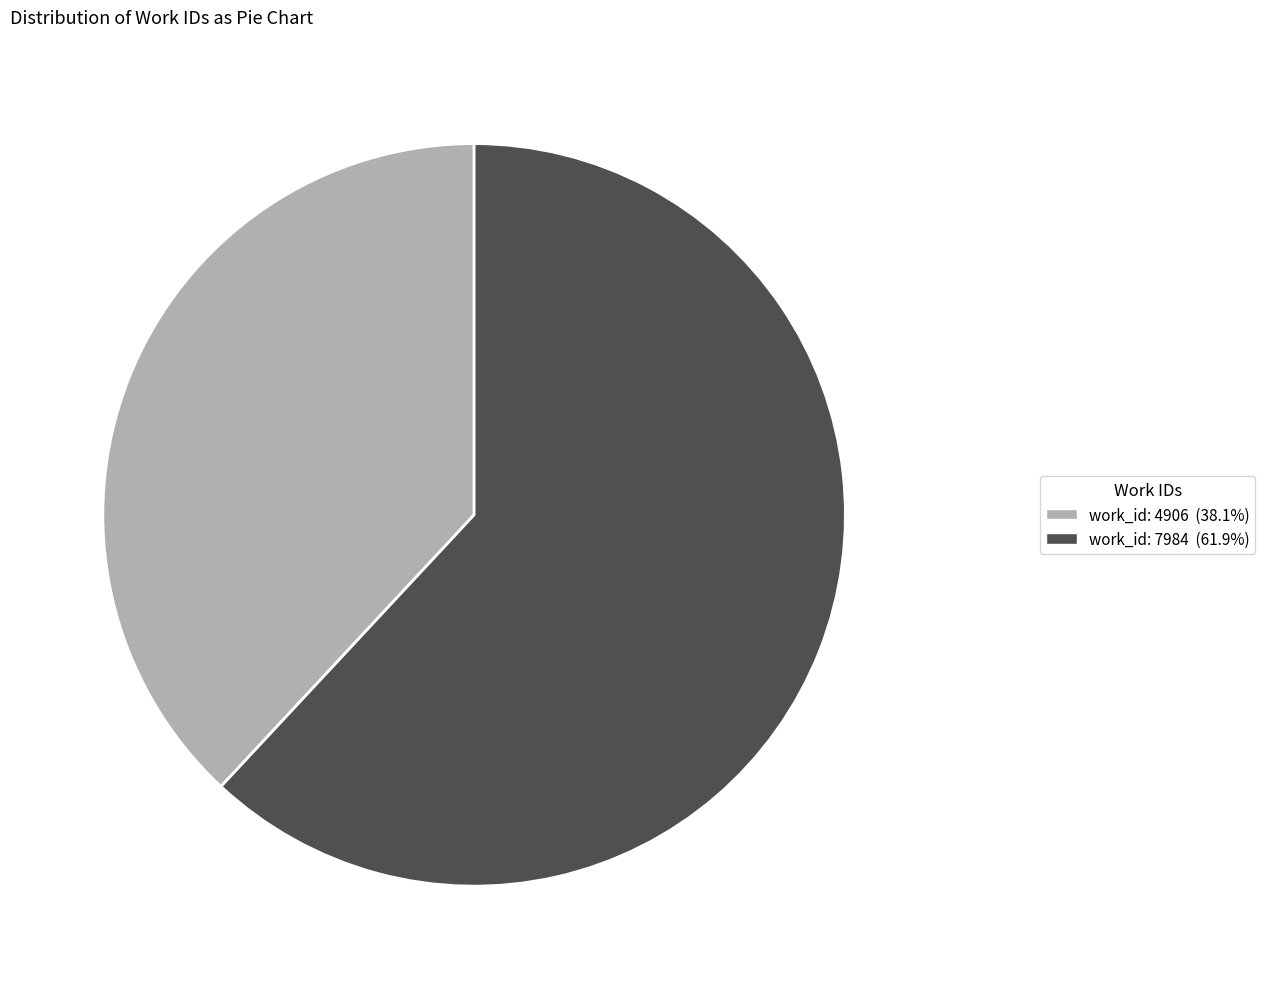

Combined, do work_id: 4906 (38.1%) and work_id: 7984 (61.9%) account for over 50%?

Yes